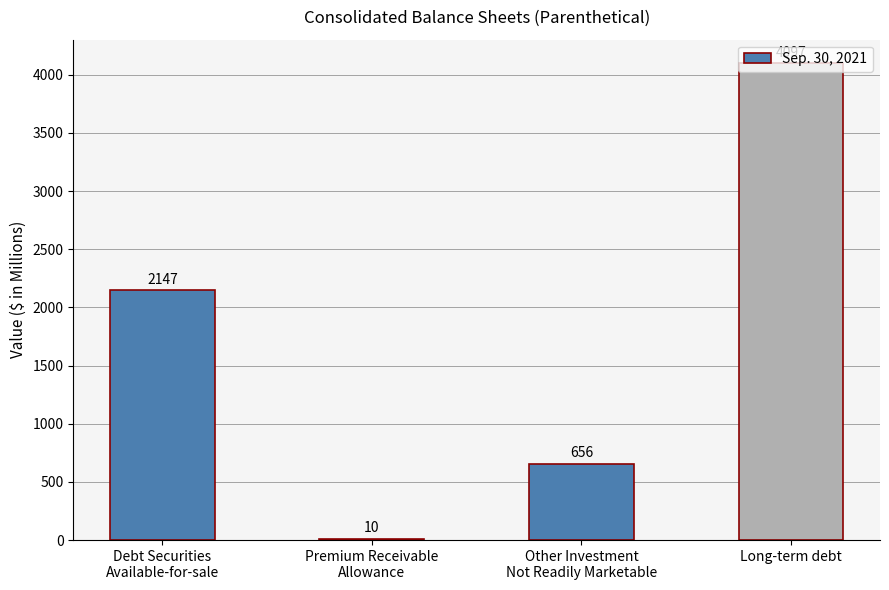

Count the values in the range 656 to 4097.

3